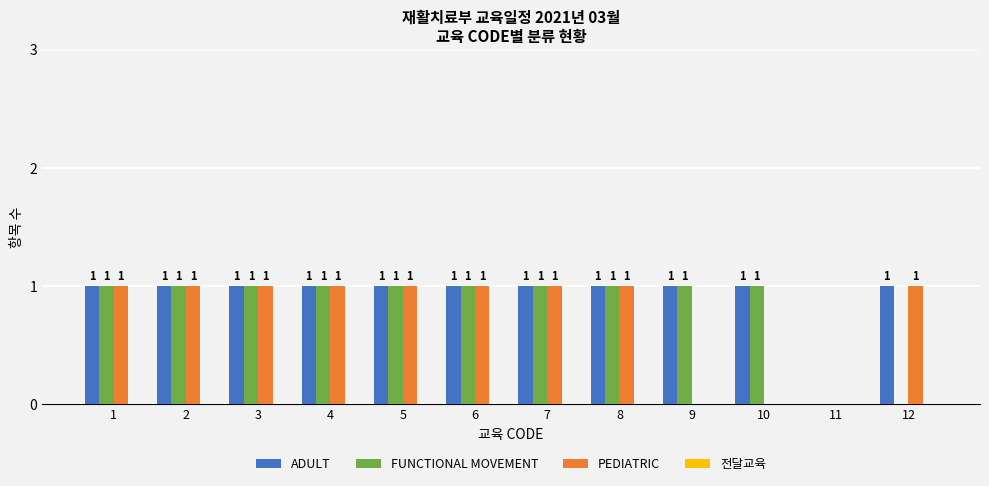

Are the bars horizontal?

No